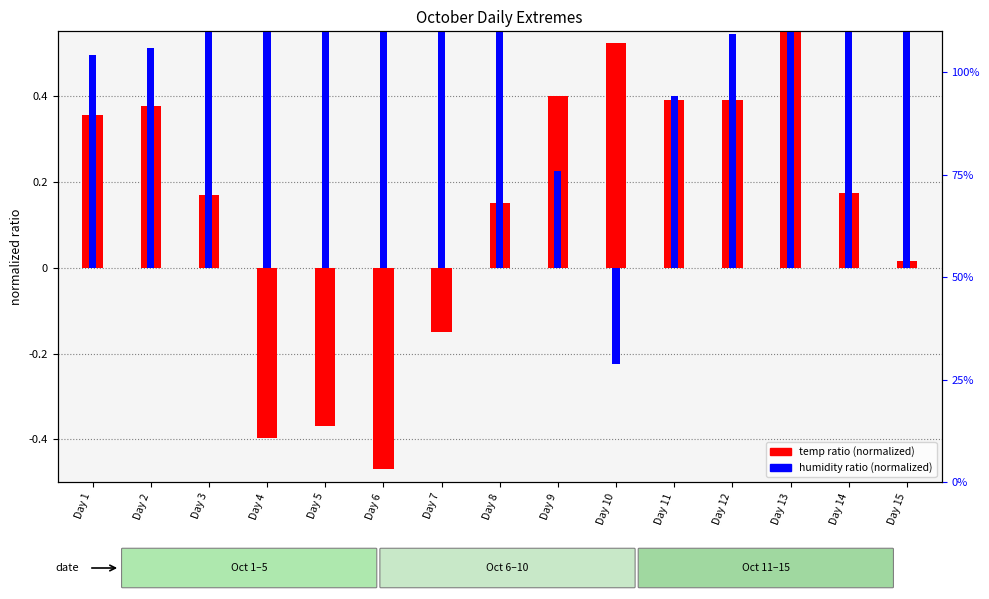

Which series has the largest range (max minus min)?

temp ratio (normalized)